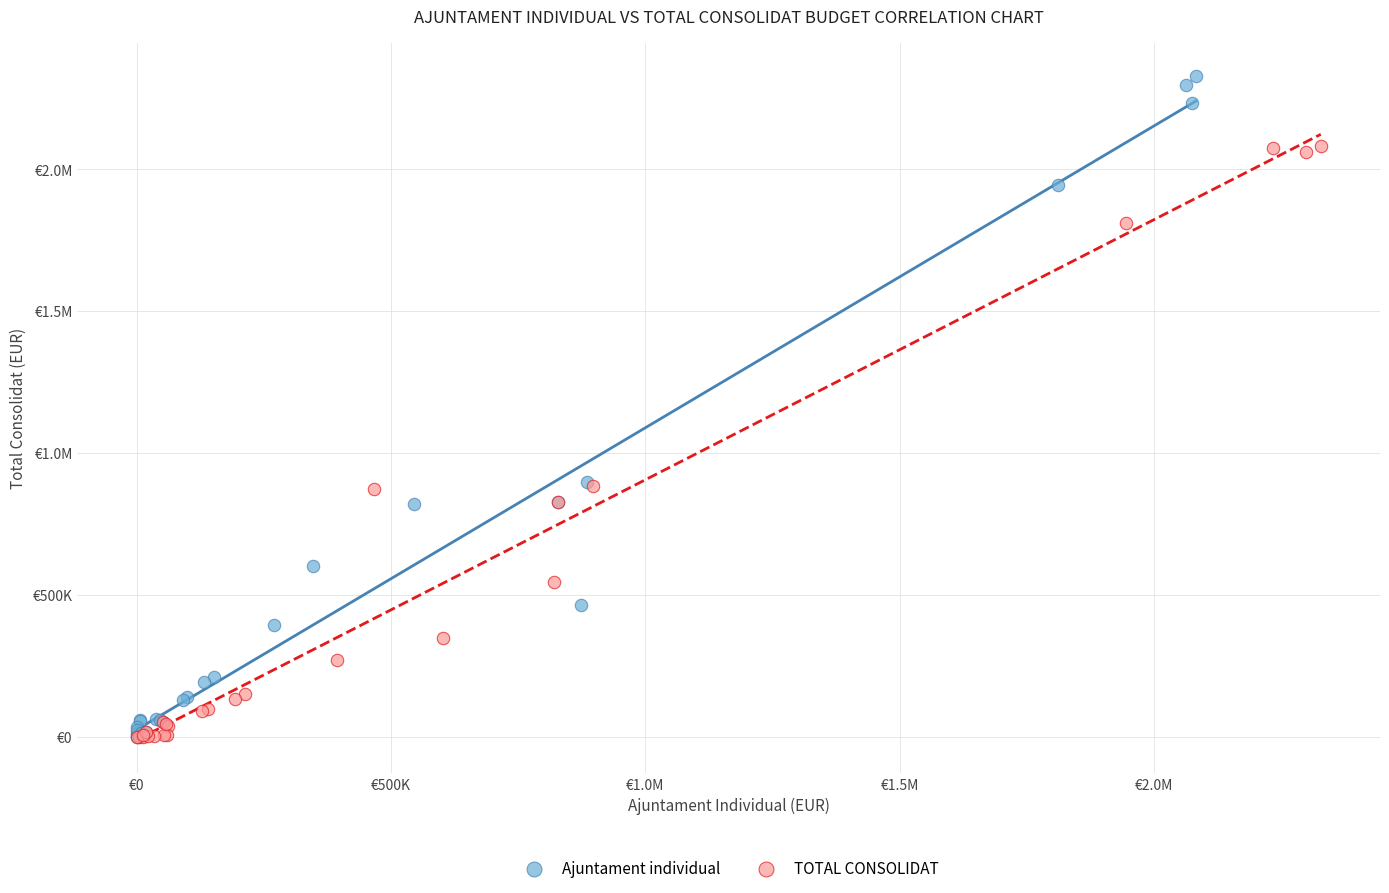

What are all the series names shown in the legend?

Ajuntament individual, TOTAL CONSOLIDAT